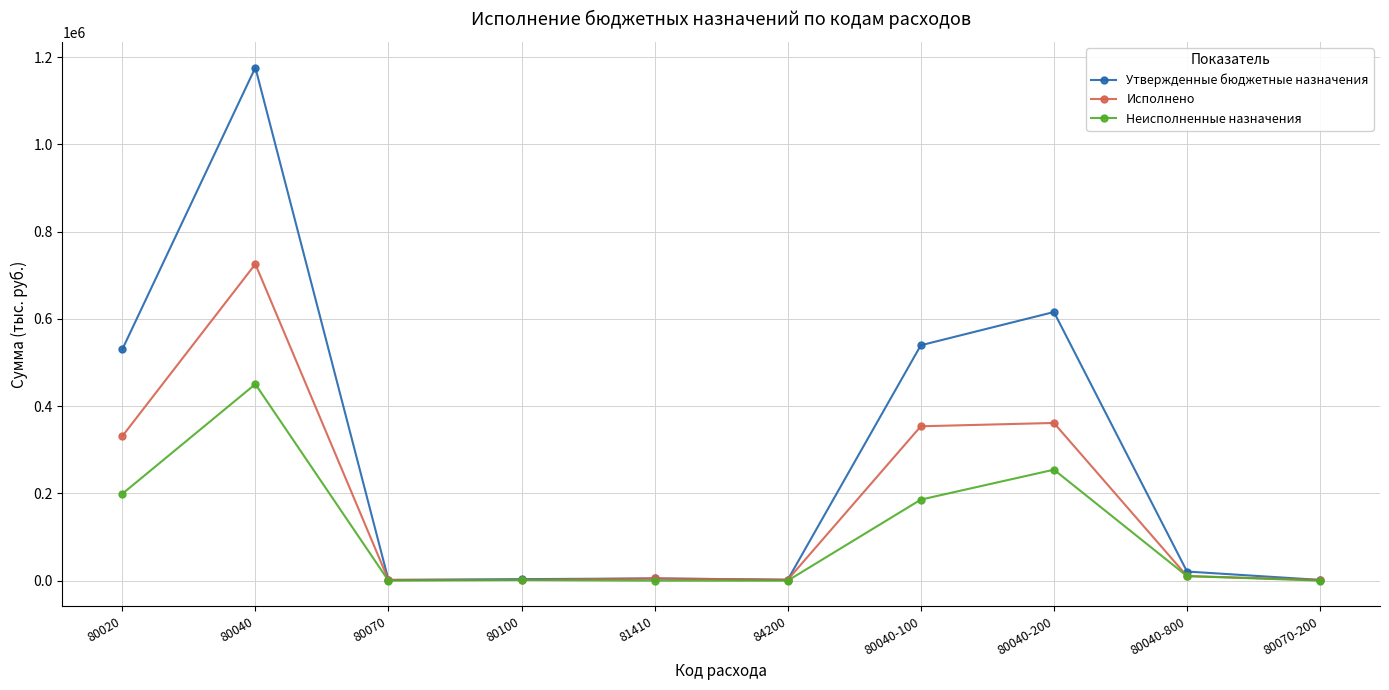

What is the label of the 1st point from the right?

80070-200